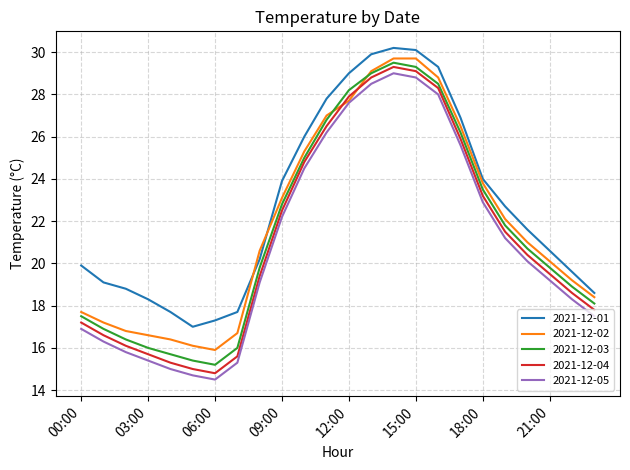

Which series has the largest total across all categories?

2021-12-01